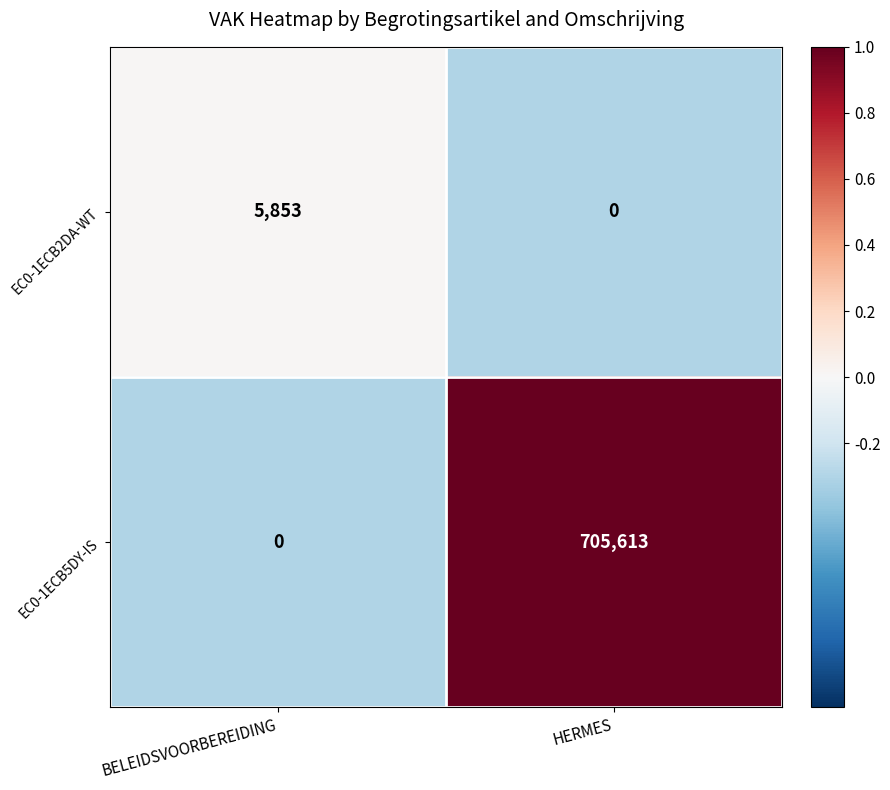

Reading left to right, list all the values displayed in this chart.

EC0-1ECB2DA-WT: 5853	0
EC0-1ECB5DY-IS: 0	705613